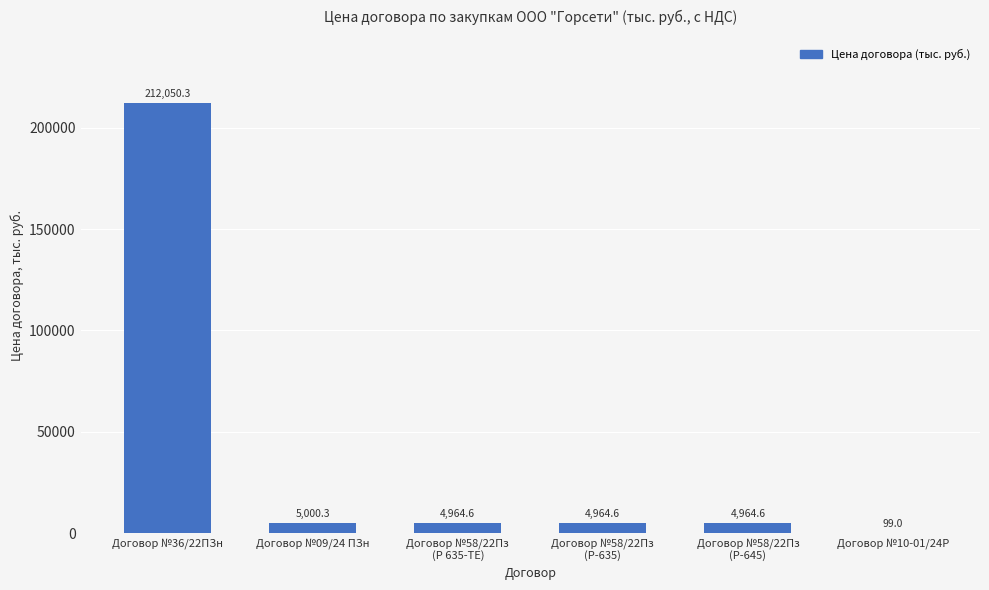

The chart shows a value of 99.0 at Договор №10-01/24Р. True or false?

True